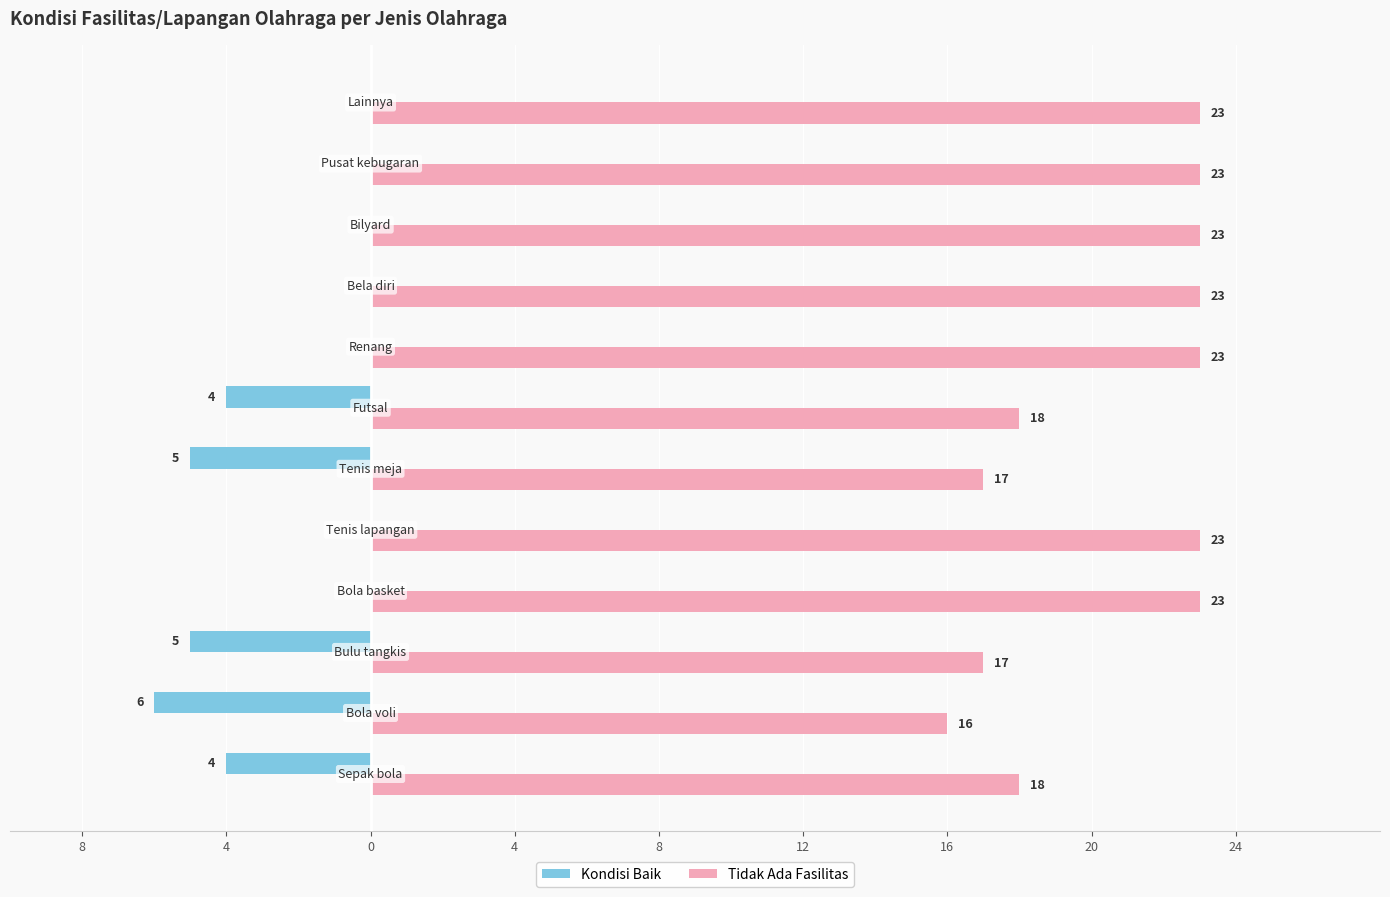

What are all the series names shown in the legend?

Kondisi Baik, Tidak Ada Fasilitas